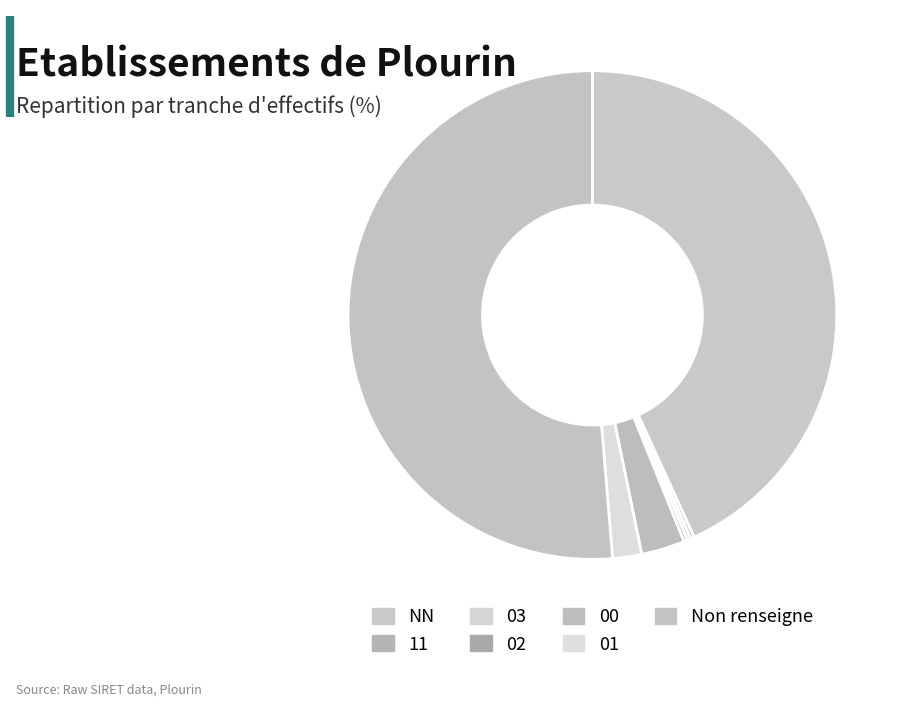

Is the sum of NN and 01 greater than half?

No